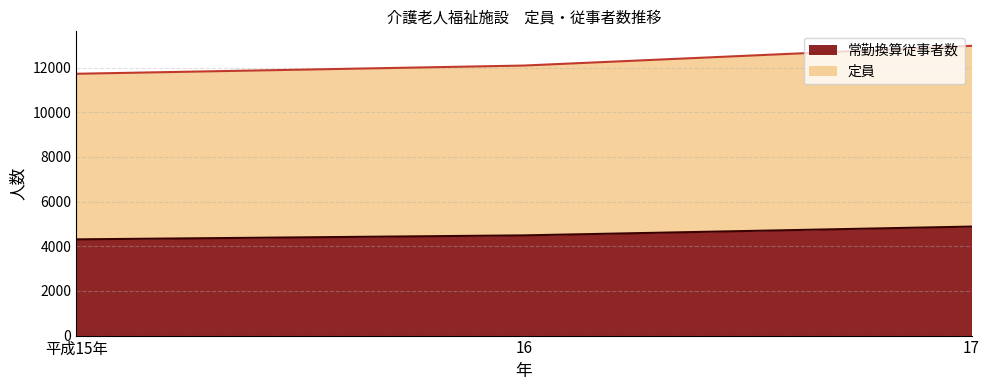

True or false: 常勤換算従事者数 has a value of 4882 at 17.

True